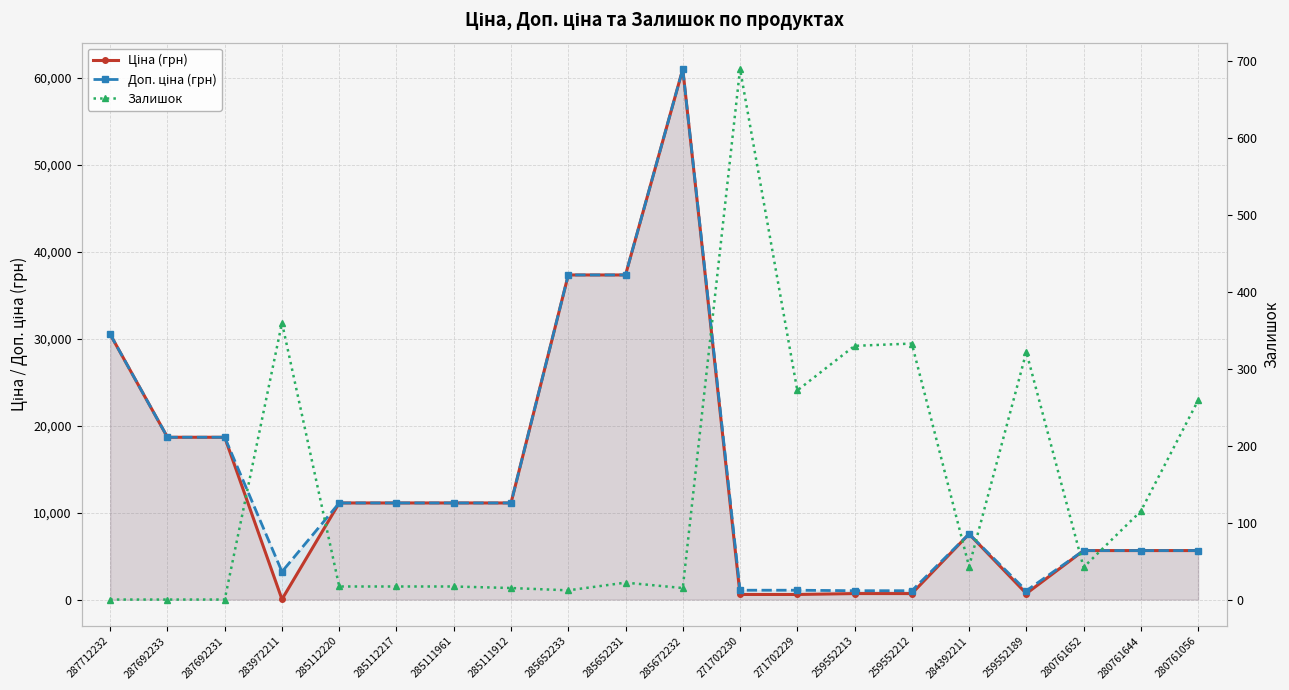

At 259552213, list the series in order from largest to smallest.

Доп. ціна (грн), Ціна (грн), Залишок